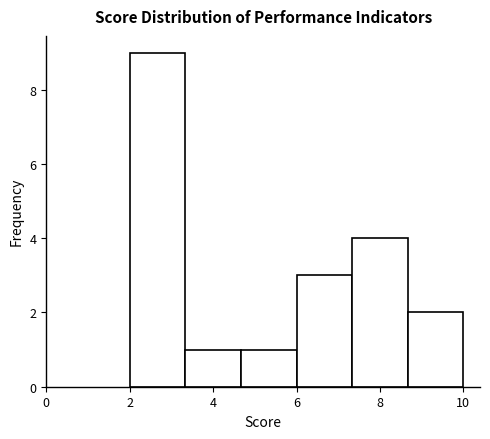

Reading left to right, transcribe this chart: for each bar, give the range it covers on the x-axis and its height. Neither the bar edges nor the heights are printed on the chart, so give them approximately, as read against the axes.

2.0 to 3.4: 9
3.4 to 4.6: 1
4.6 to 6.0: 1
6.0 to 7.4: 3
7.4 to 8.6: 4
8.6 to 10.0: 2